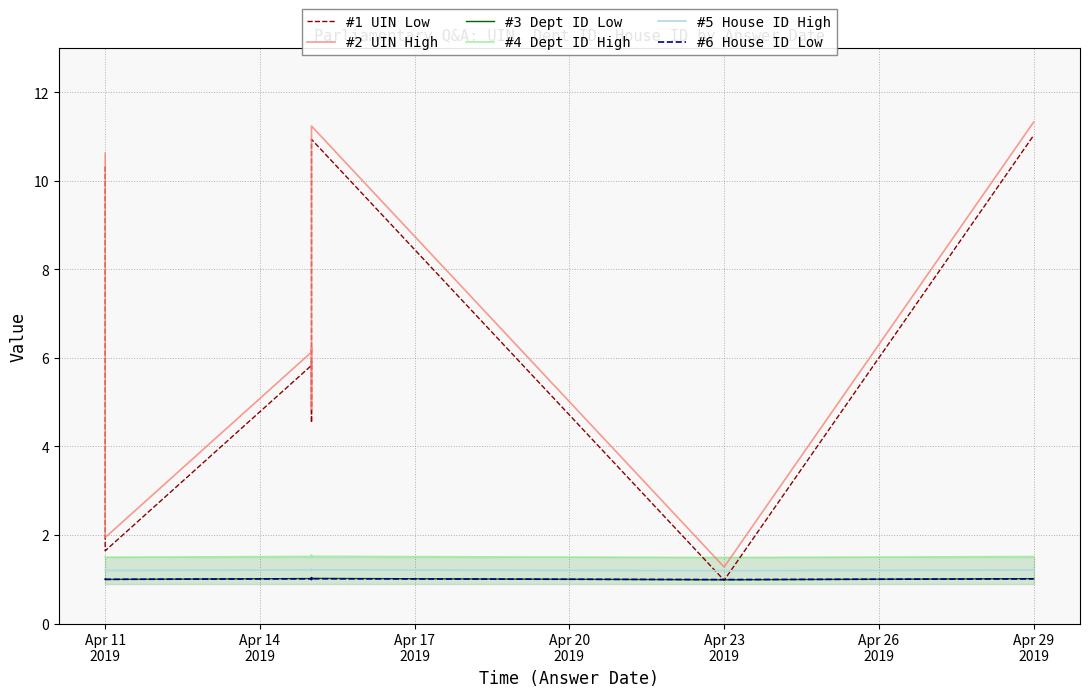

True or false: #2 UIN High has a value of 17.5 at Apr 29 2019.

False